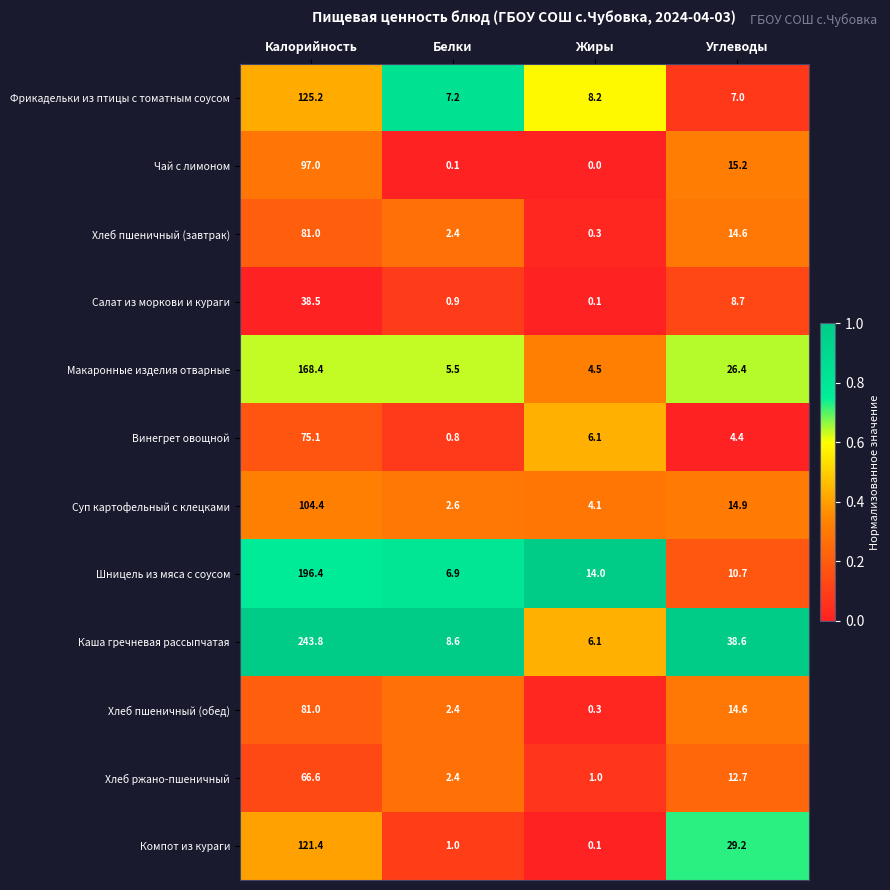

The Салат из моркови и кураги series shows 8.7 at Углеводы. True or false?

True